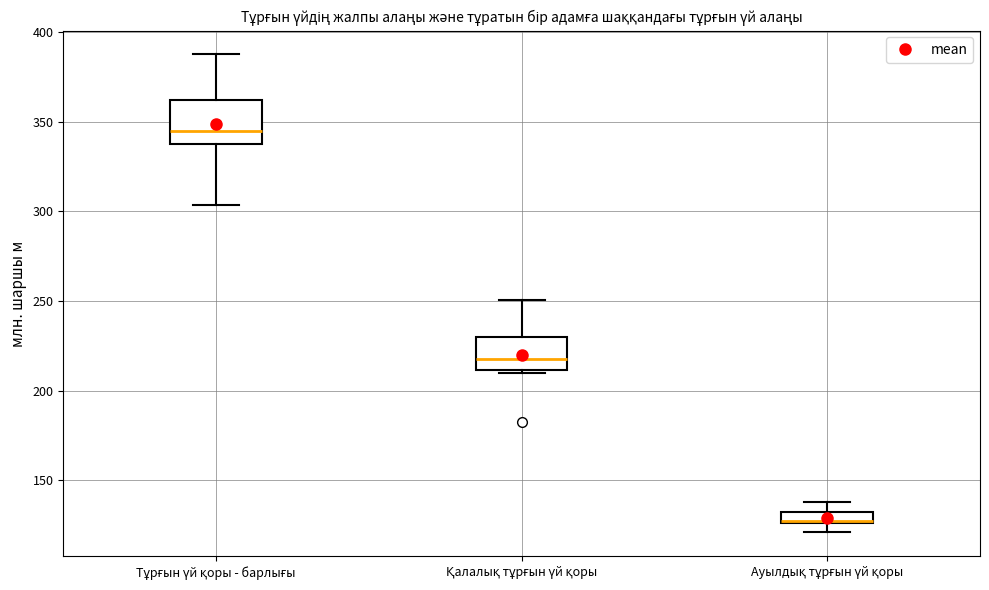

Which box's median line is the highest?

Тұрғын үй қоры - барлығы